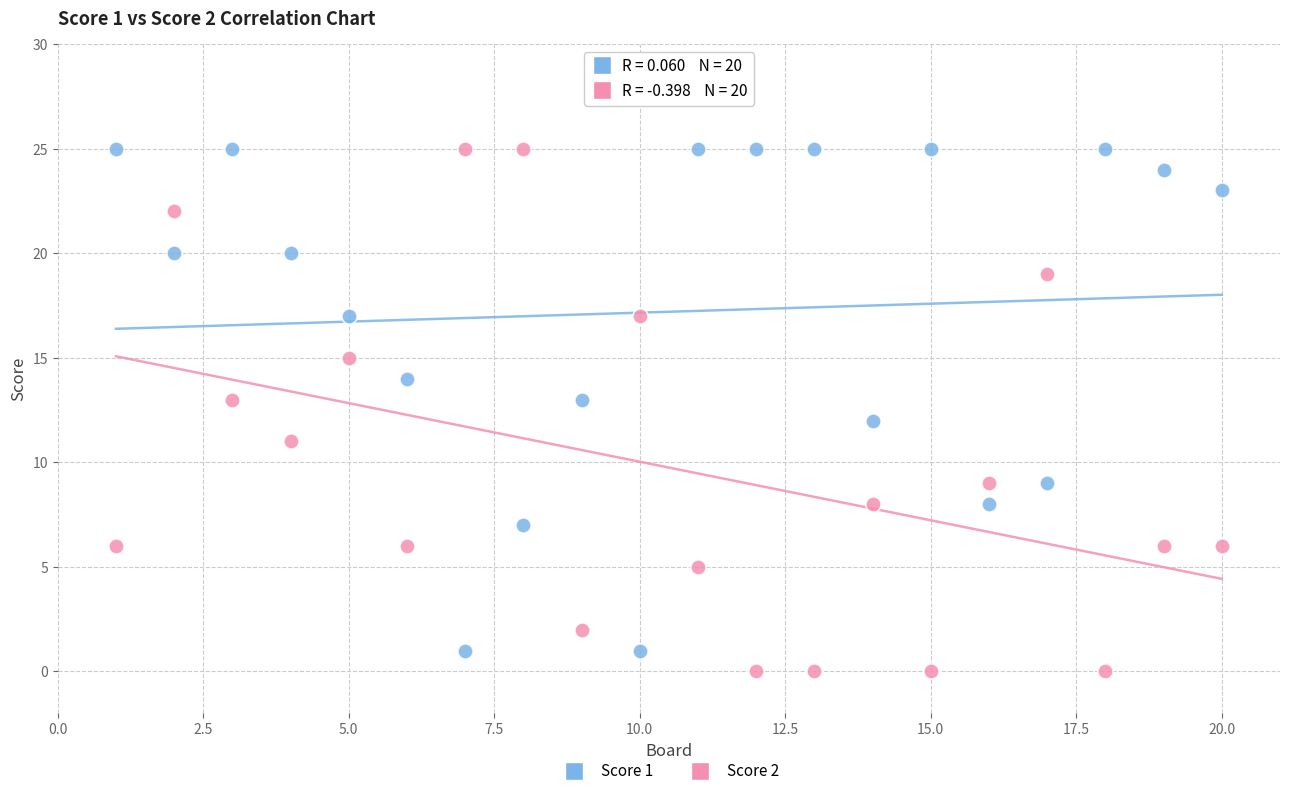

What are all the series names shown in the legend?

Score 1, Score 2